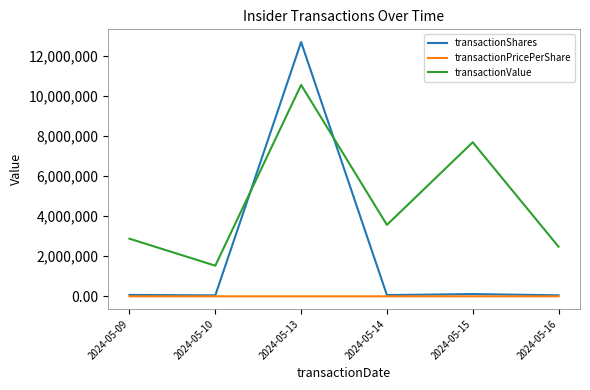

What is the average value of the transactionPricePerShare series?

372.9